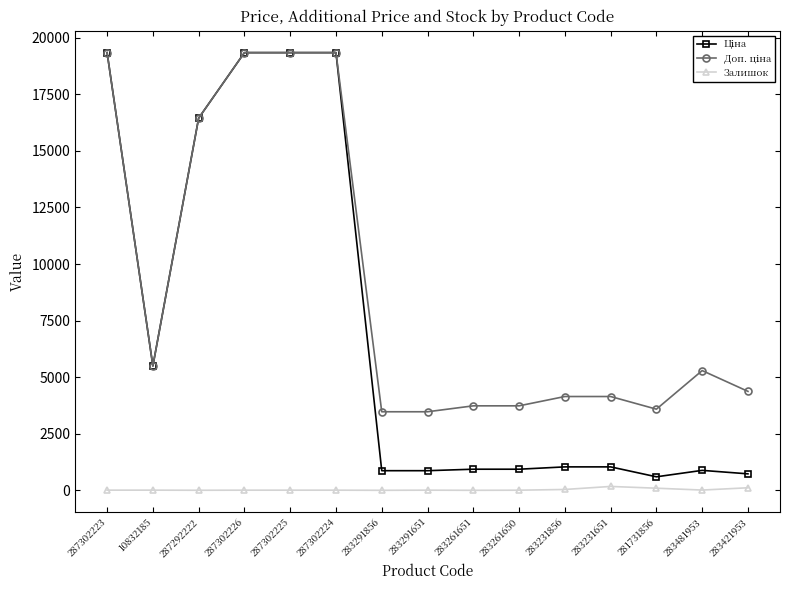

At how many categories does at least one series exceed 4722?

7